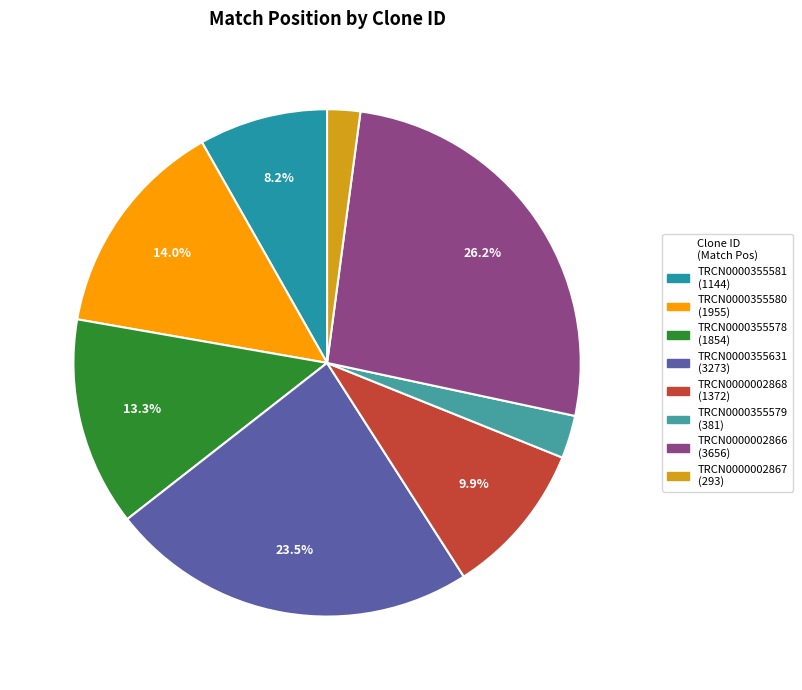

To the nearest percent, what is the combined percentage of TRCN0000355580 and TRCN0000355631?

38%